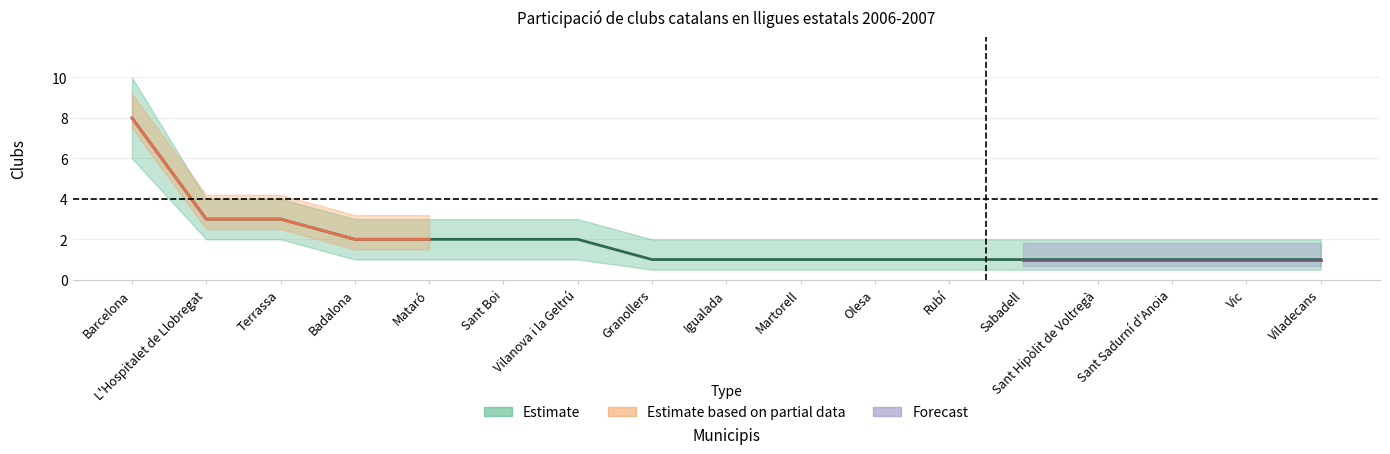

Which has a higher value, Badalona or Sant Hipòlit de Voltregà?

Badalona